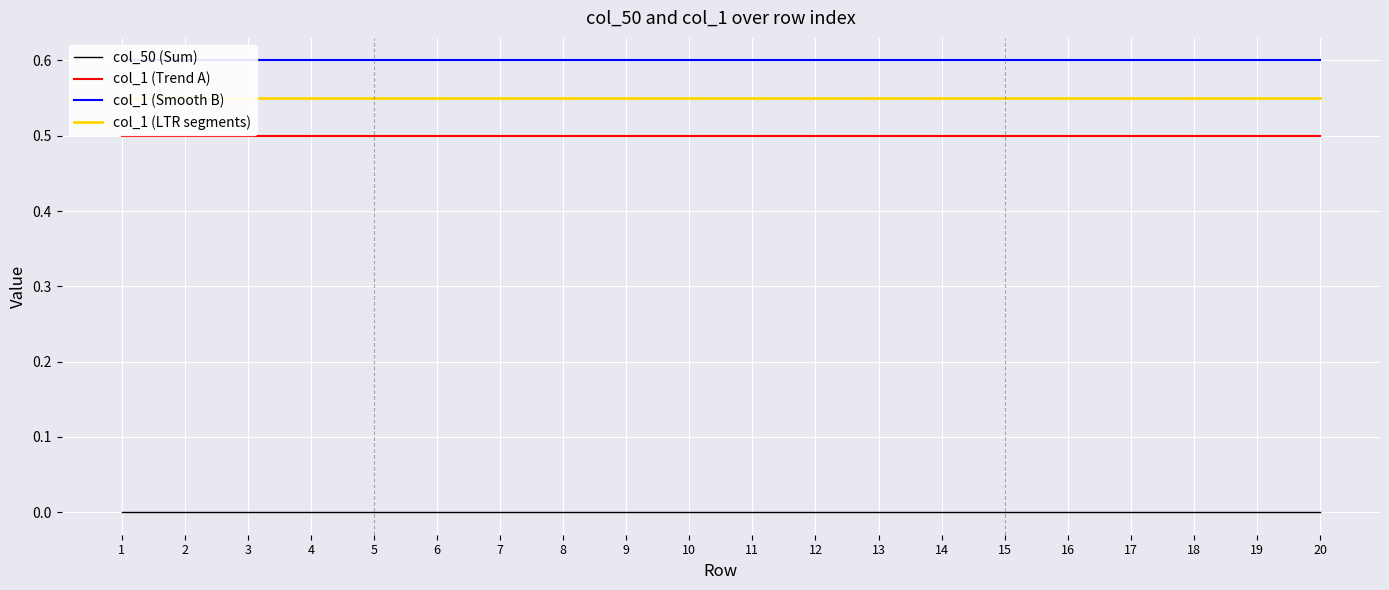

Reading left to right, list all the values displayed in this chart.

col_50 (Sum): 1=0.0	2=0.0	3=0.0	4=0.0	5=0.0	6=0.0	7=0.0	8=0.0	9=0.0	10=0.0	11=0.0	12=0.0	13=0.0	14=0.0	15=0.0	16=0.0	17=0.0	18=0.0	19=0.0	20=0.0
col_1 (Trend A): 1=0.5	2=0.5	3=0.5	4=0.5	5=0.5	6=0.5	7=0.5	8=0.5	9=0.5	10=0.5	11=0.5	12=0.5	13=0.5	14=0.5	15=0.5	16=0.5	17=0.5	18=0.5	19=0.5	20=0.5
col_1 (Smooth B): 1=0.6	2=0.6	3=0.6	4=0.6	5=0.6	6=0.6	7=0.6	8=0.6	9=0.6	10=0.6	11=0.6	12=0.6	13=0.6	14=0.6	15=0.6	16=0.6	17=0.6	18=0.6	19=0.6	20=0.6
col_1 (LTR segments): 1=0.6	2=0.6	3=0.6	4=0.6	5=0.6	6=0.6	7=0.6	8=0.6	9=0.6	10=0.6	11=0.6	12=0.6	13=0.6	14=0.6	15=0.6	16=0.6	17=0.6	18=0.6	19=0.6	20=0.6